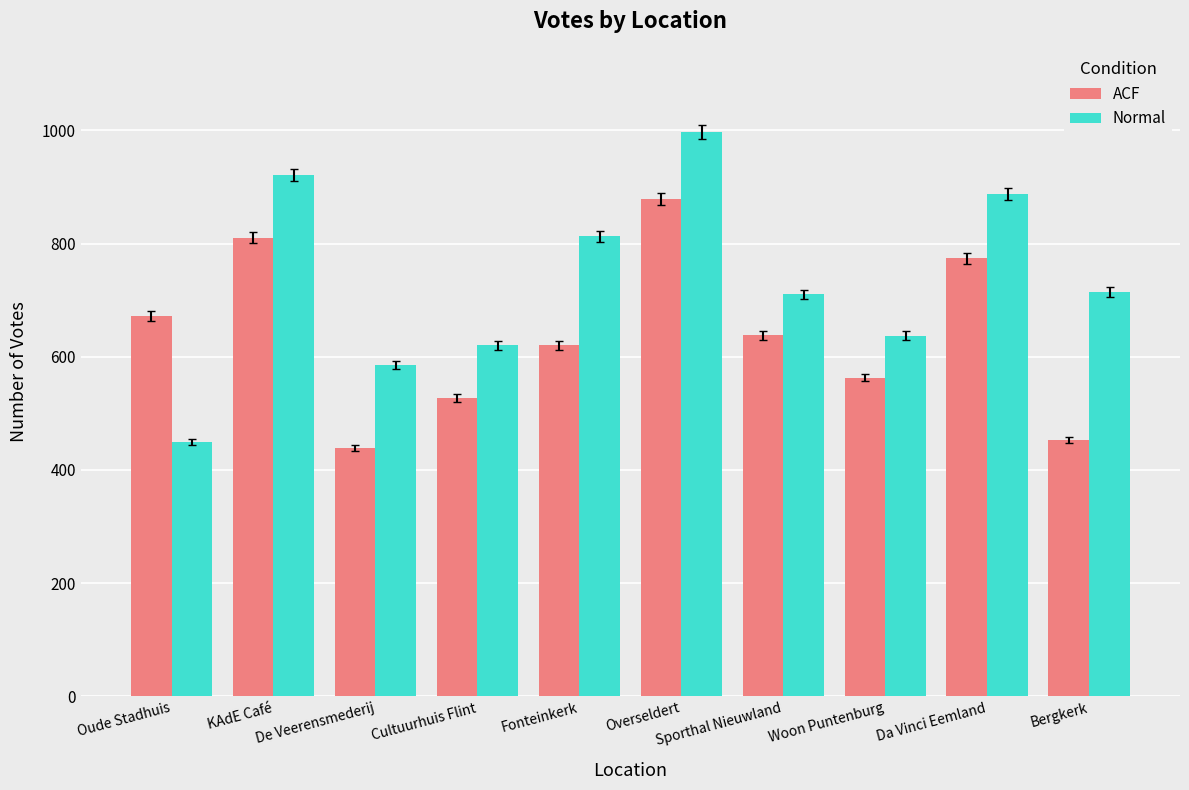

What is the maximum value for Normal?

997